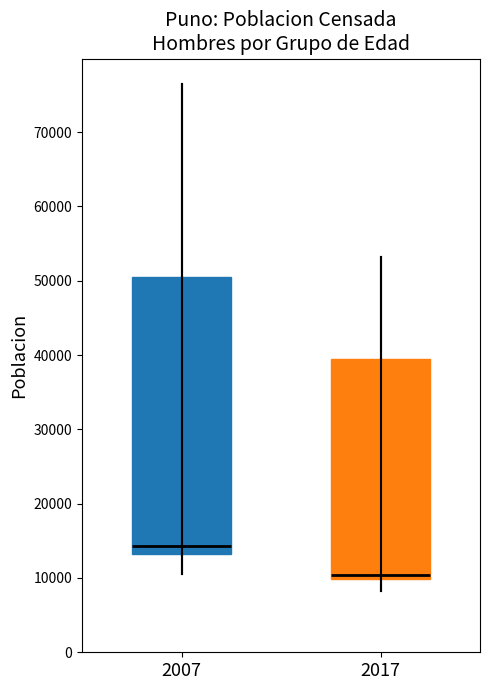

Which box has the lowest median line?

2017